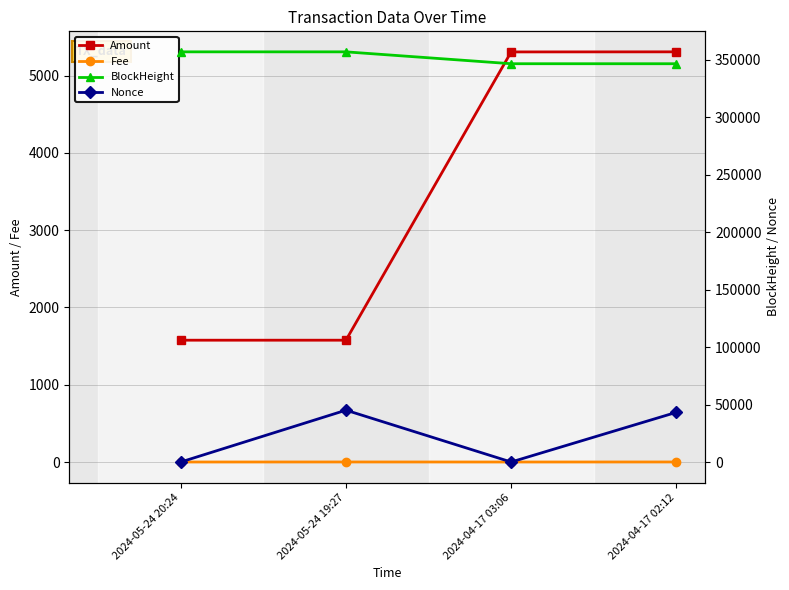

What is the total value across all series at 2024-05-24 20:24?

358370.9